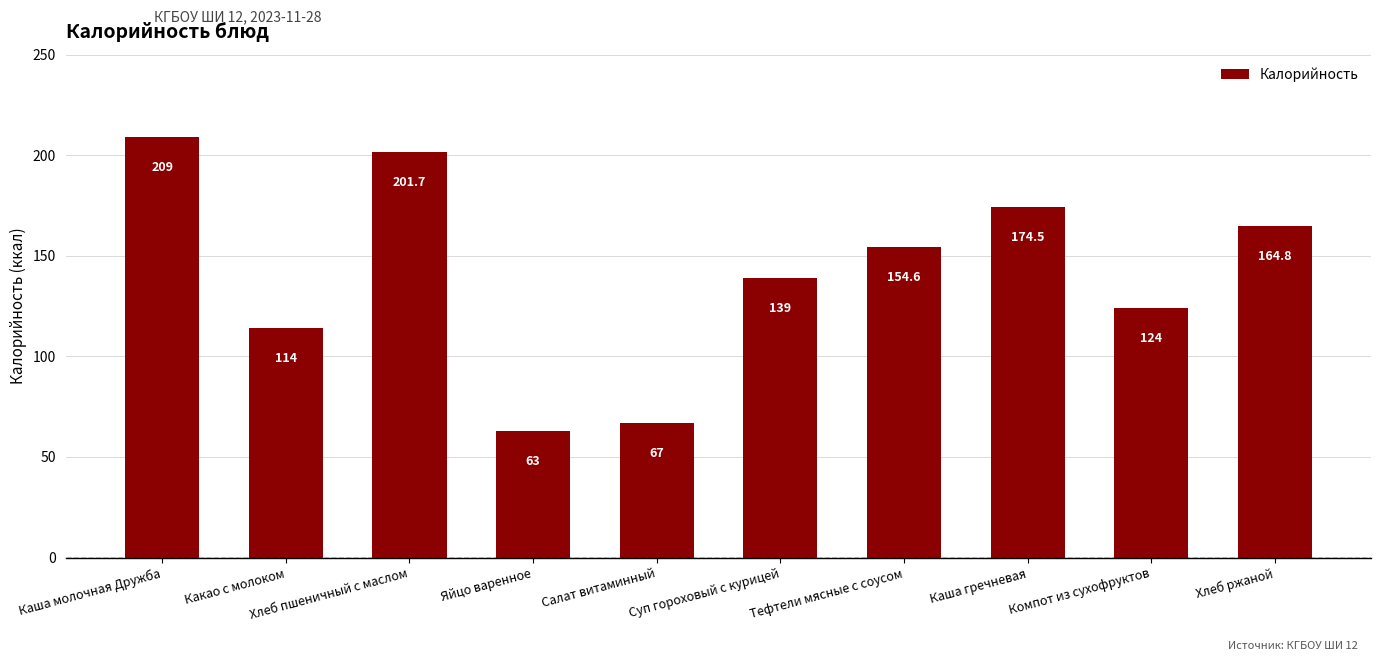

What position from the left is Каша молочная Дружба?

1